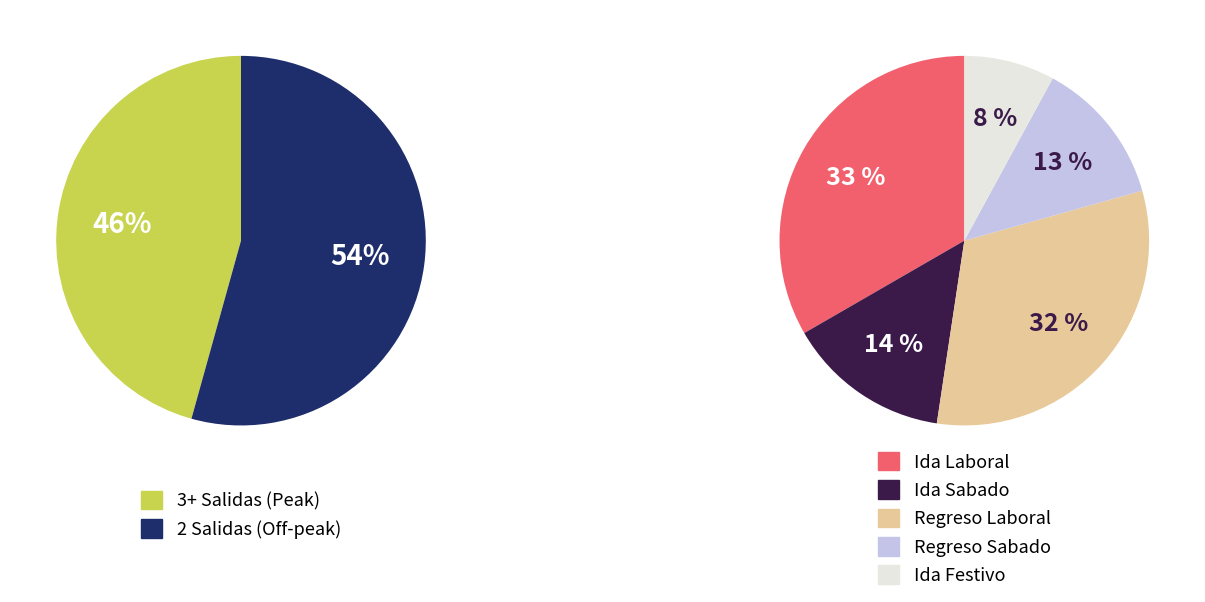

Is there a majority slice in this chart?

No